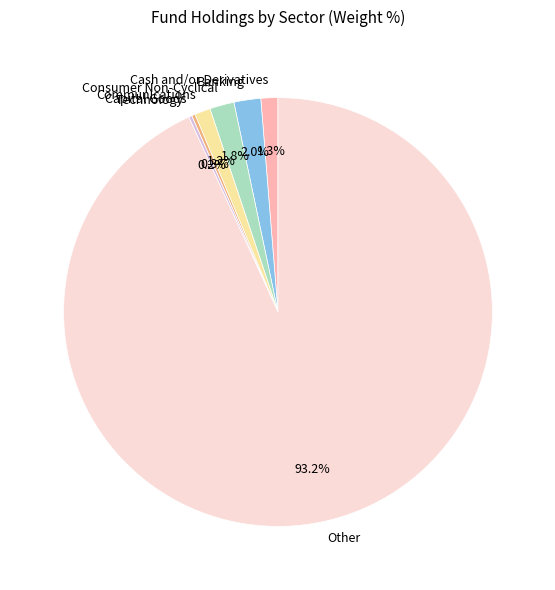

Between Communications and Banking, which is larger?

Banking